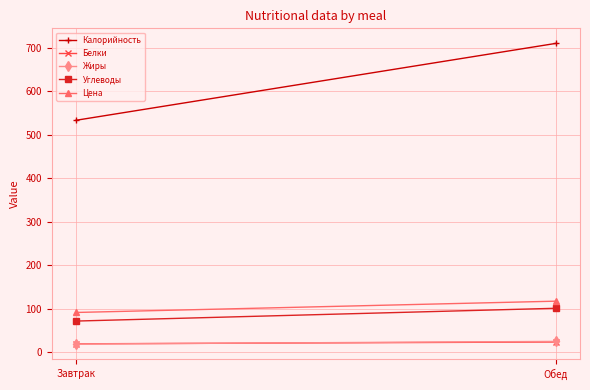

What is the greatest value displayed?

710.0